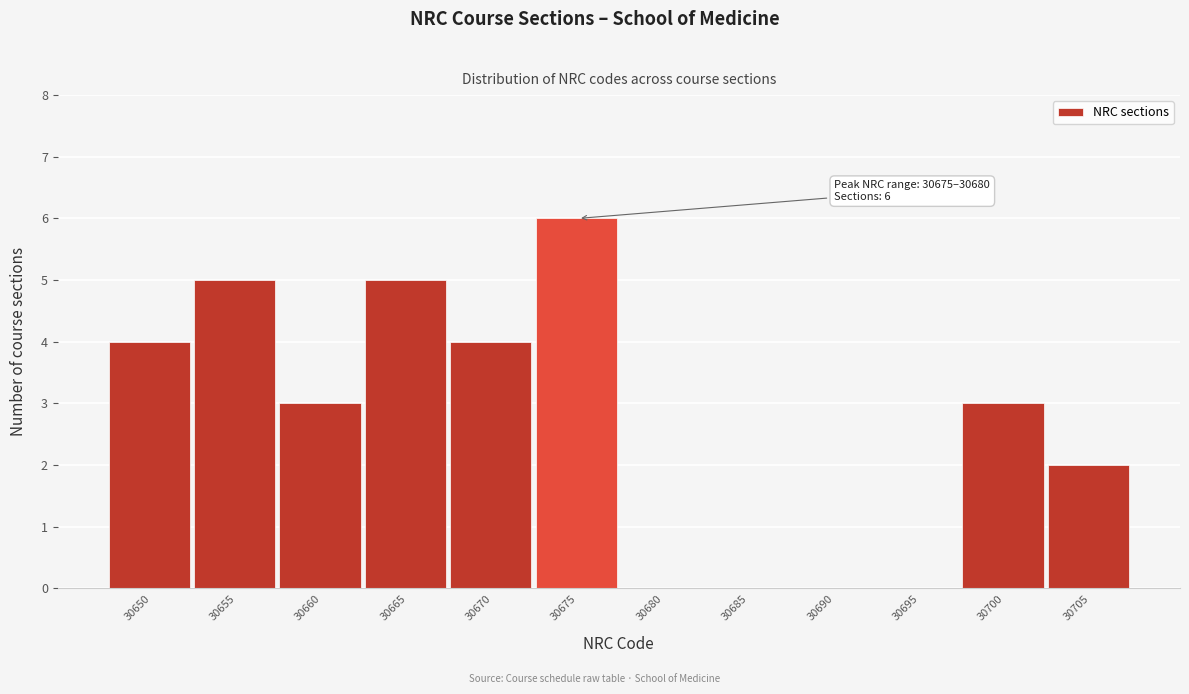

Reading left to right, extract all data points from this chart.

30650=4	30655=5	30660=3	30665=5	30670=4	30675=6	30680=0	30685=0	30690=0	30695=0	30700=3	30705=2